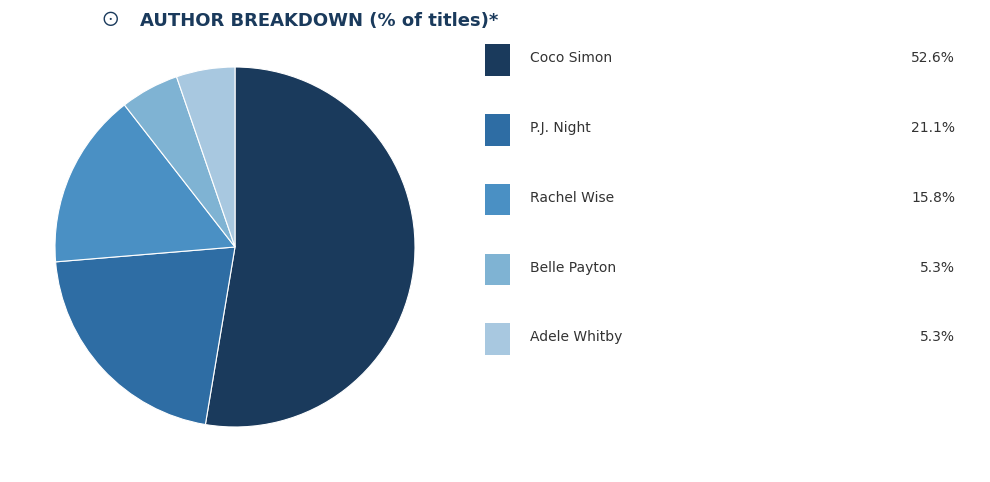

Is there a majority slice in this chart?

Yes